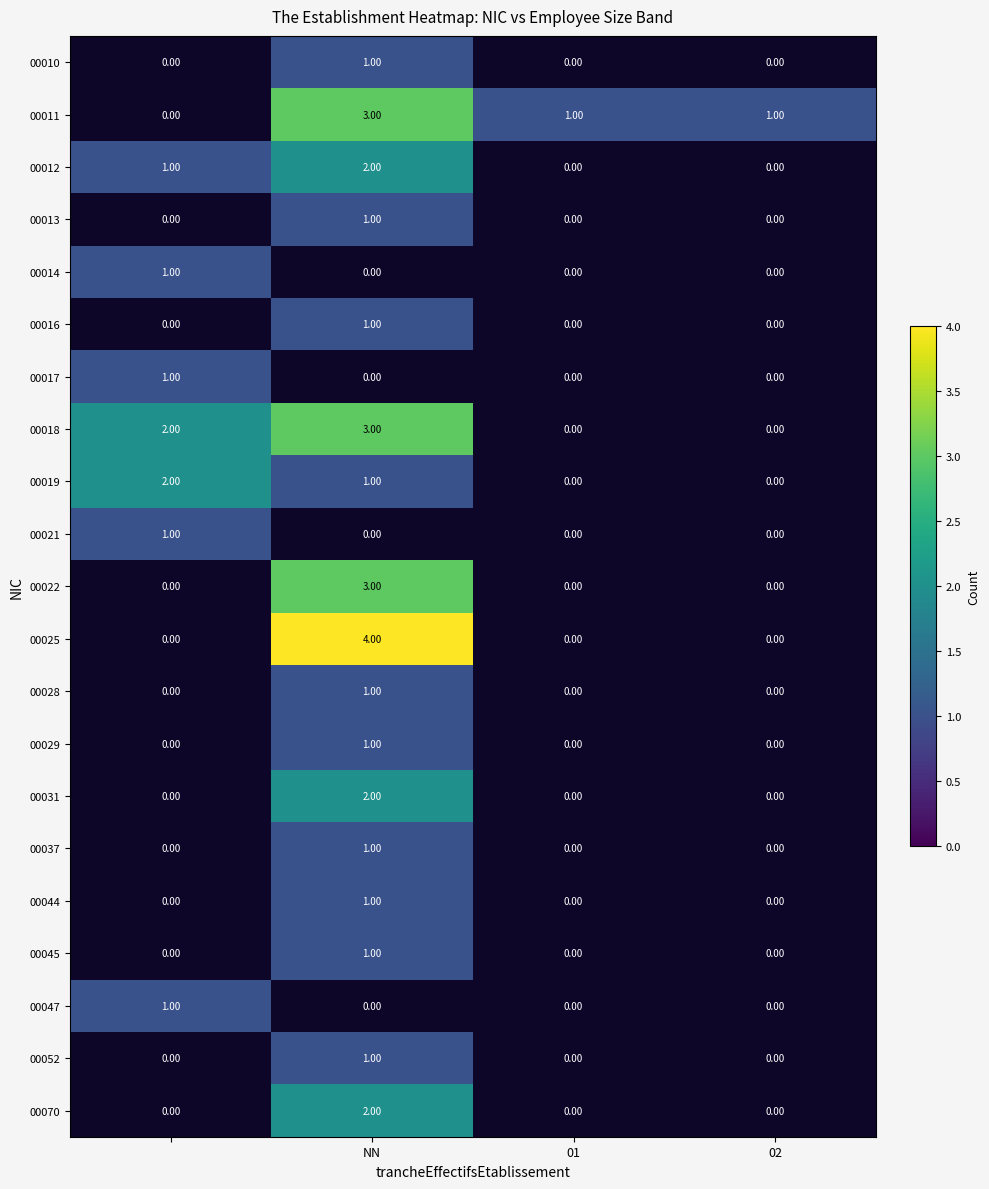

Is the value of 00019 at NN greater than the value of 00011 at NN?

No